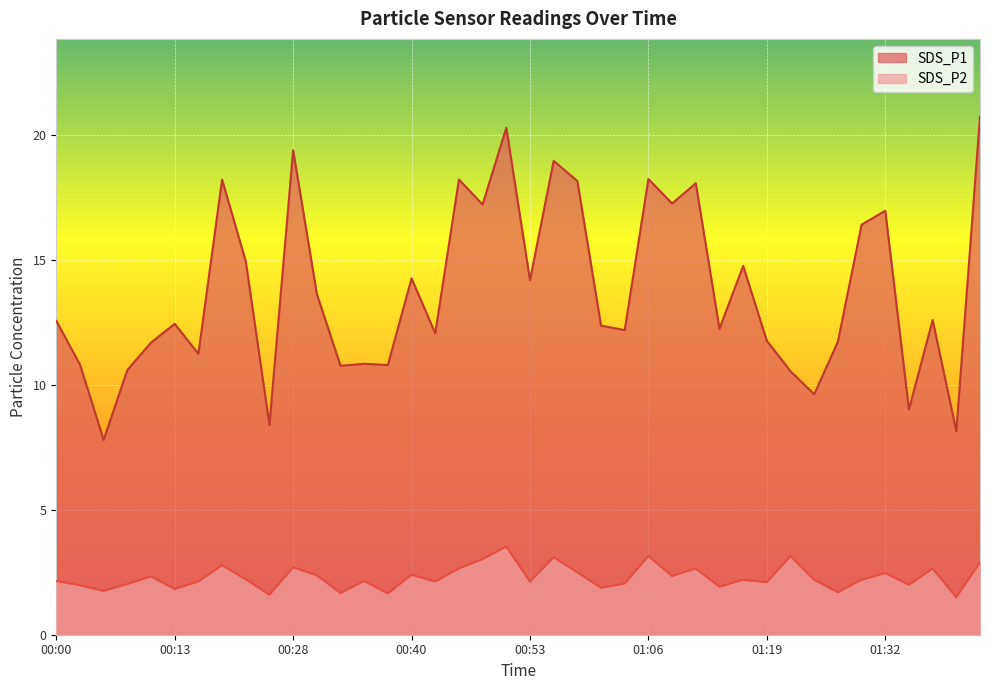

How many categories are shown in the chart?

40